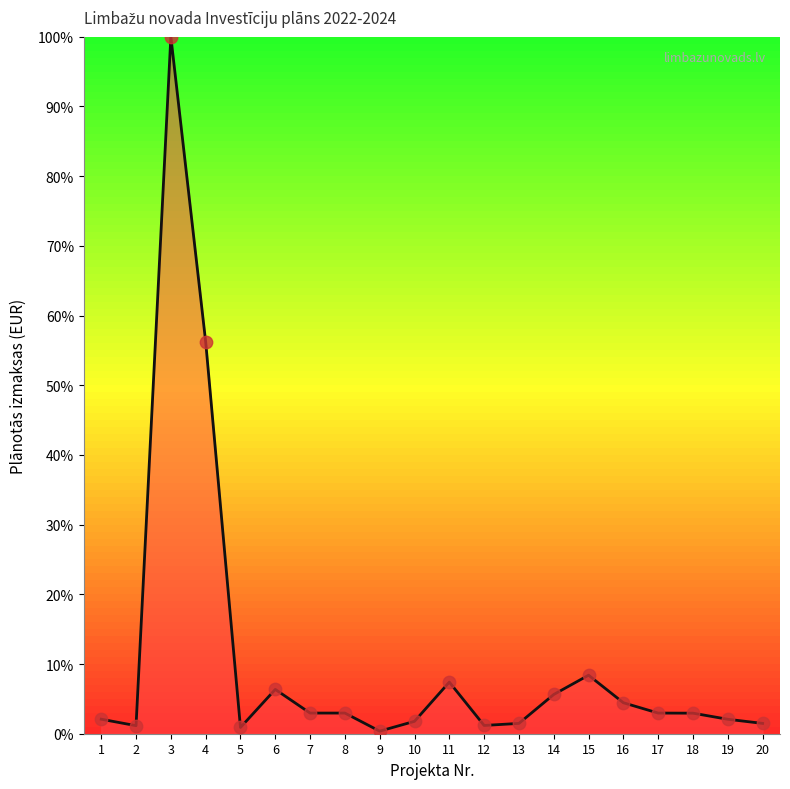

What is the ratio of the value at 3 to the value at 2?

86.6